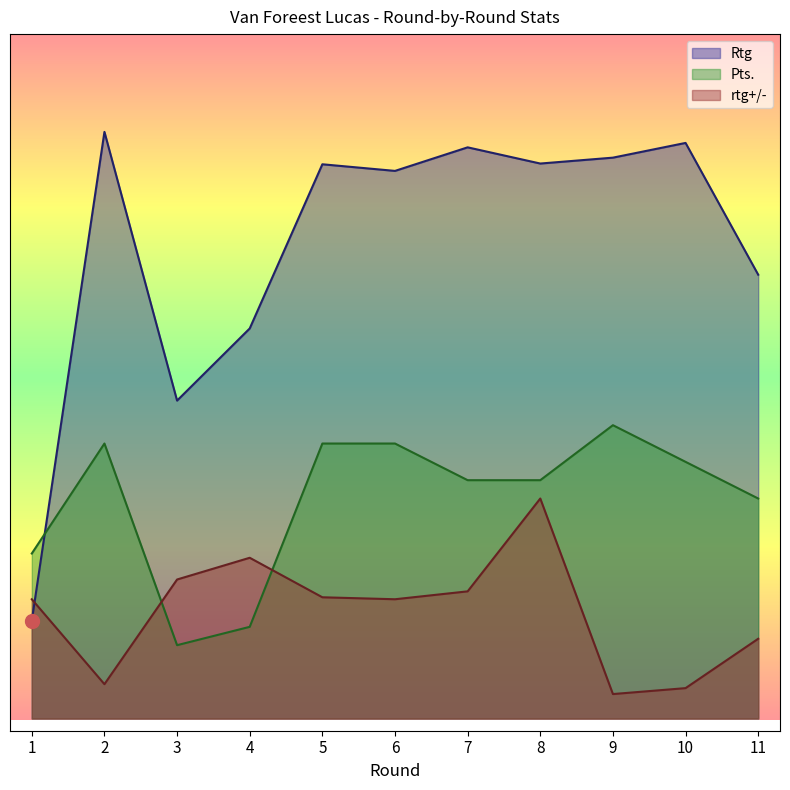

True or false: Rtg has more than 1 interior local peaks.

True